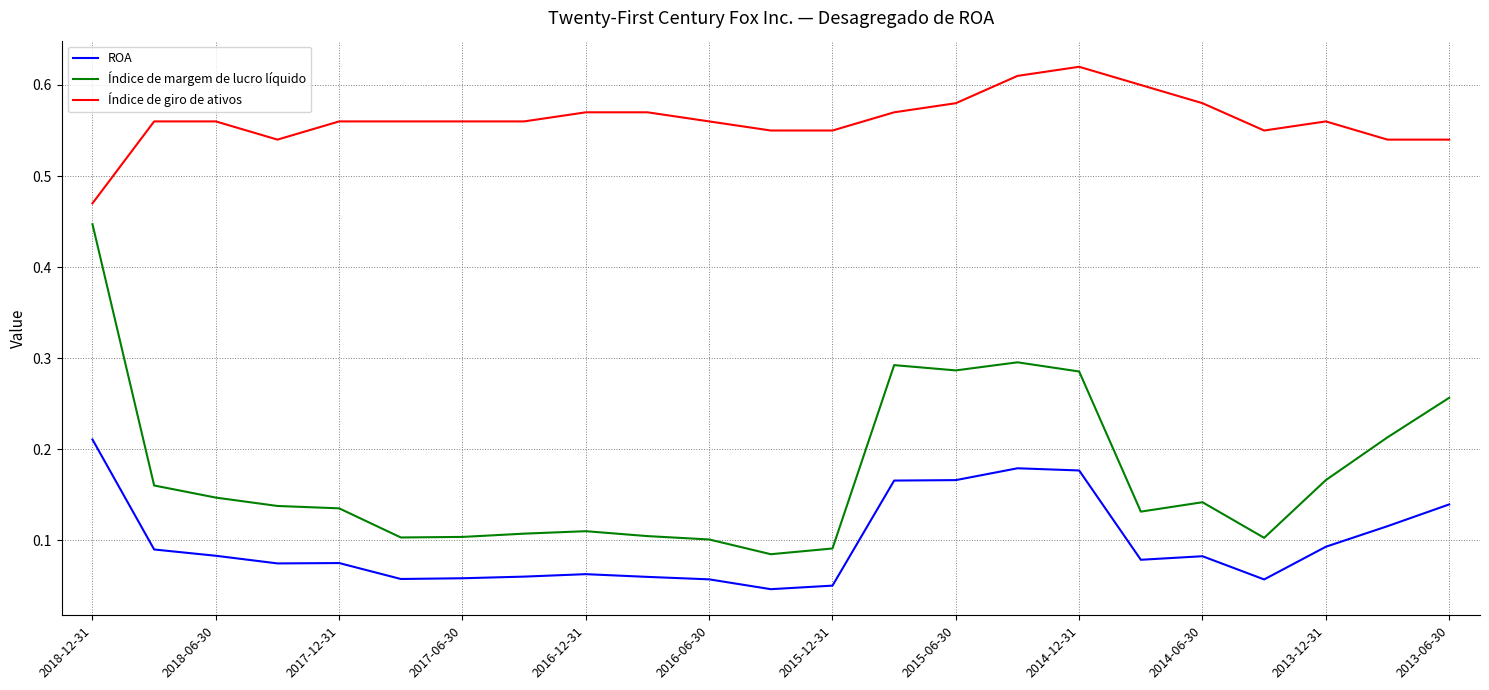

Which series has the largest range (max minus min)?

Índice de margem de lucro líquido